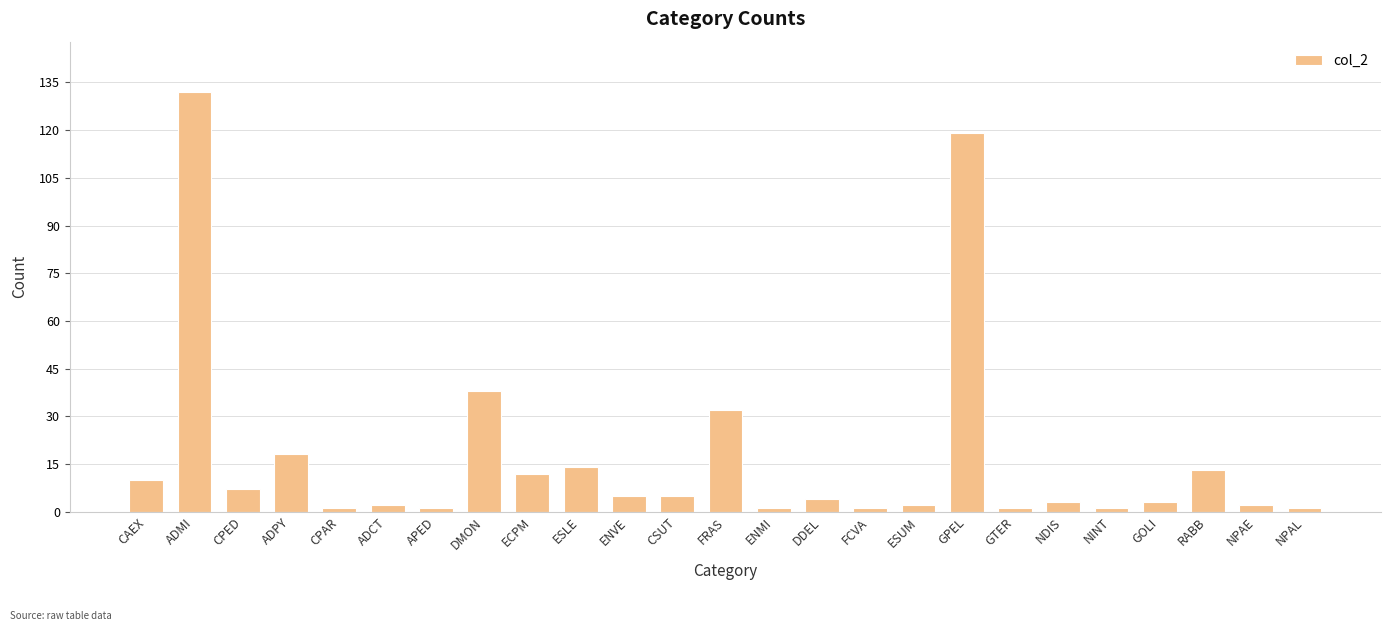

At which category does the chart reach its peak across all series?

ADMI